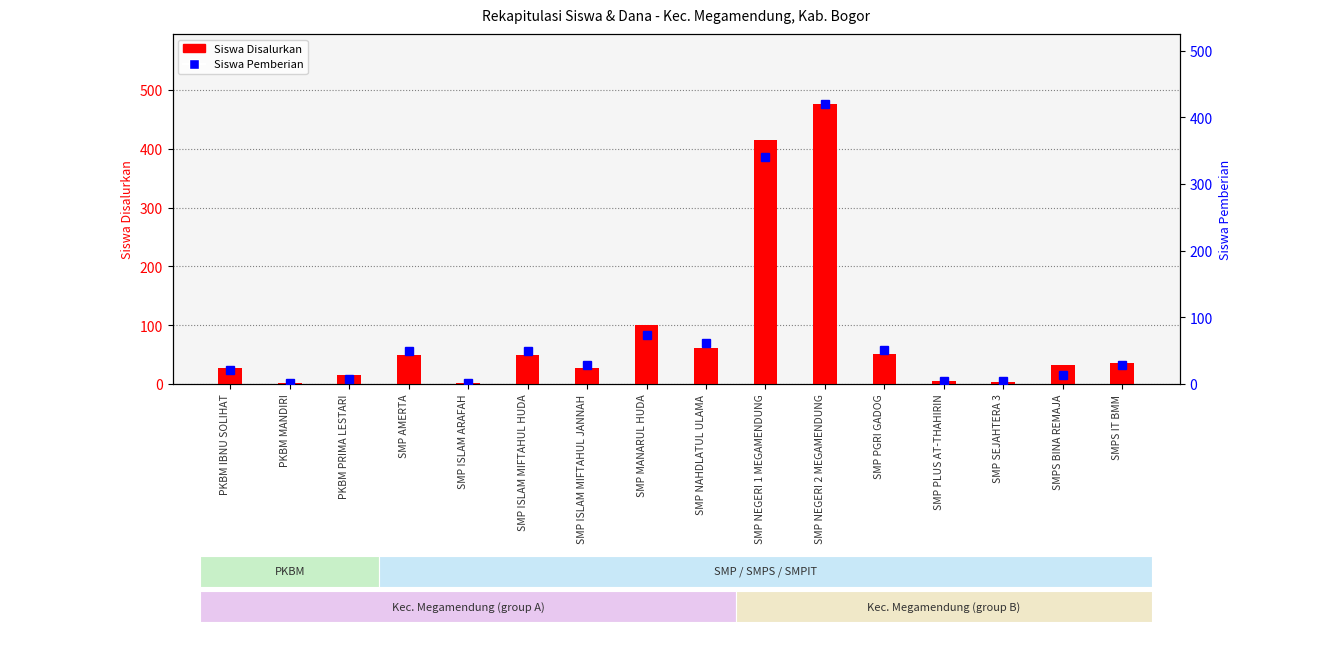

Reading left to right, extract all data points from this chart.

Siswa Disalurkan: 28	2	16	50	2	50	28	101	62	415	476	51	5	4	32	35
Siswa Pemberian: 21	1	7	50	2	49	28	73	61	340	420	51	5	4	14	29